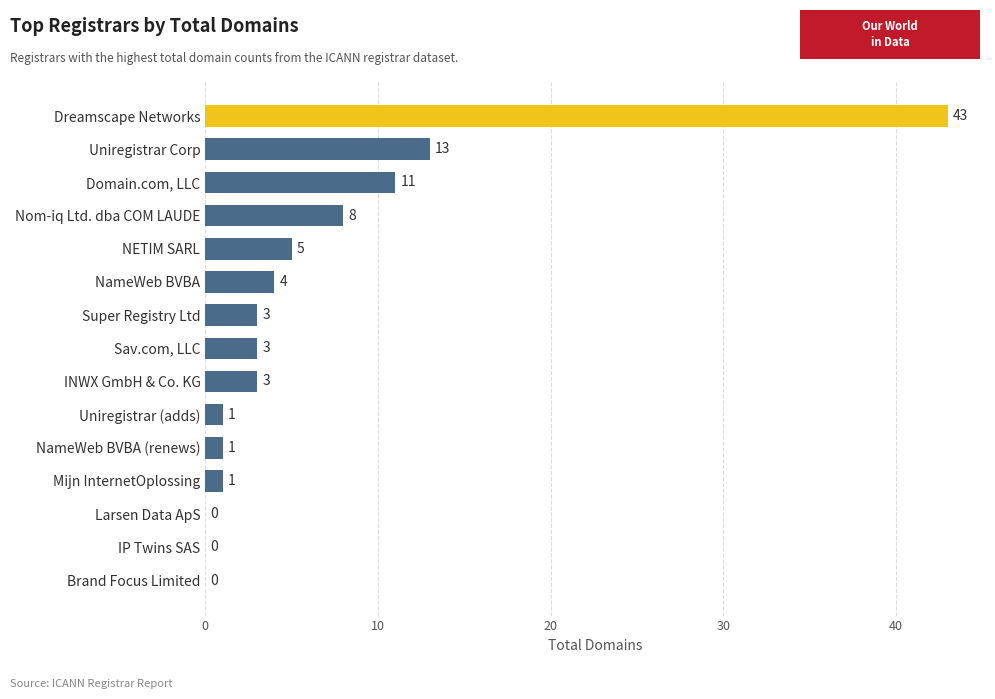

What is the sum of all values?

96